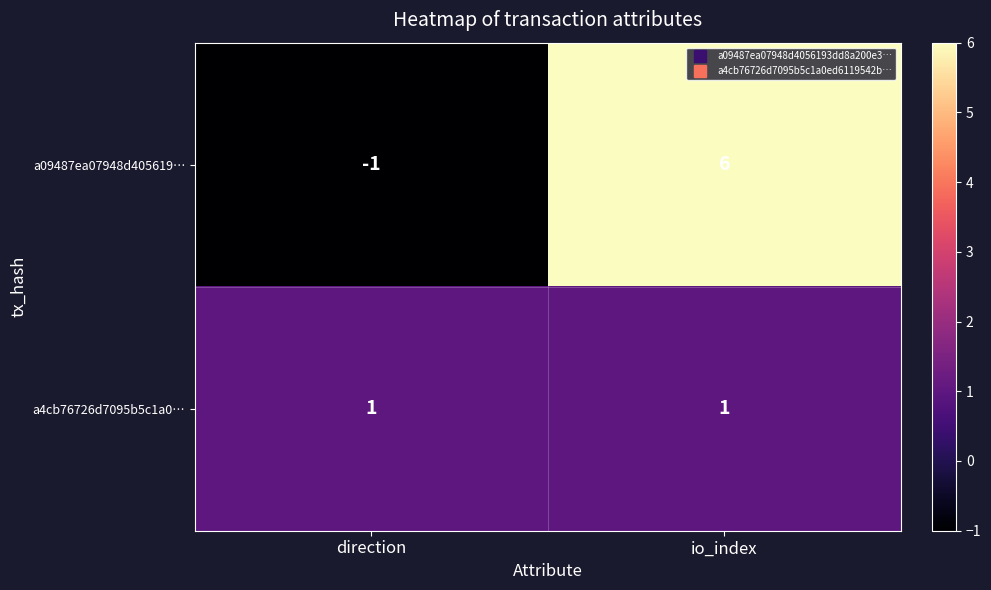

How many categories are shown in the chart?

2